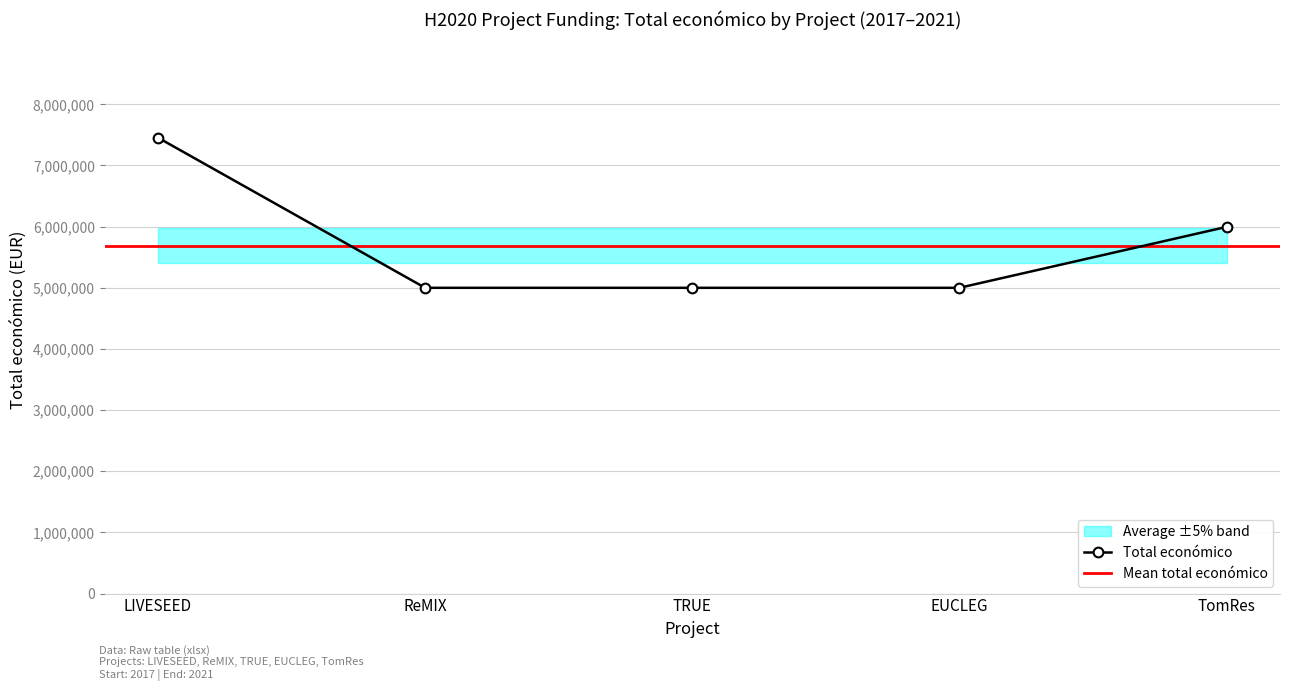

The value of Total económico at LIVESEED is 7454839. True or false?

True